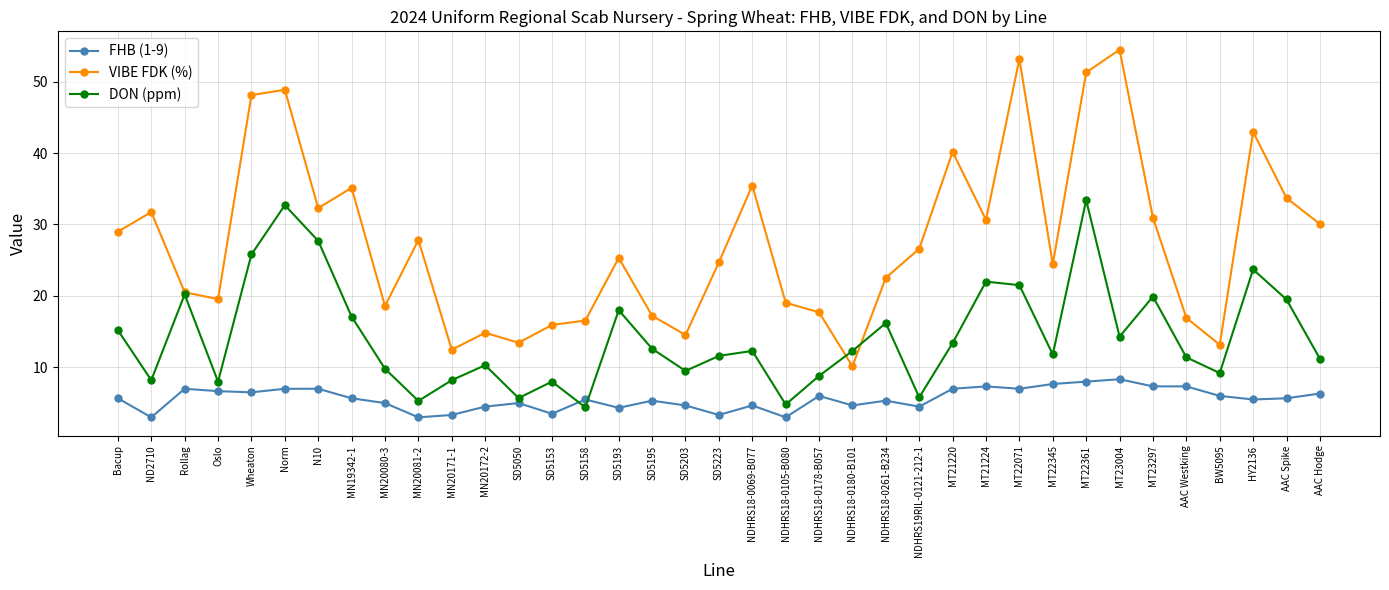

Which series has the largest range (max minus min)?

VIBE FDK (%)